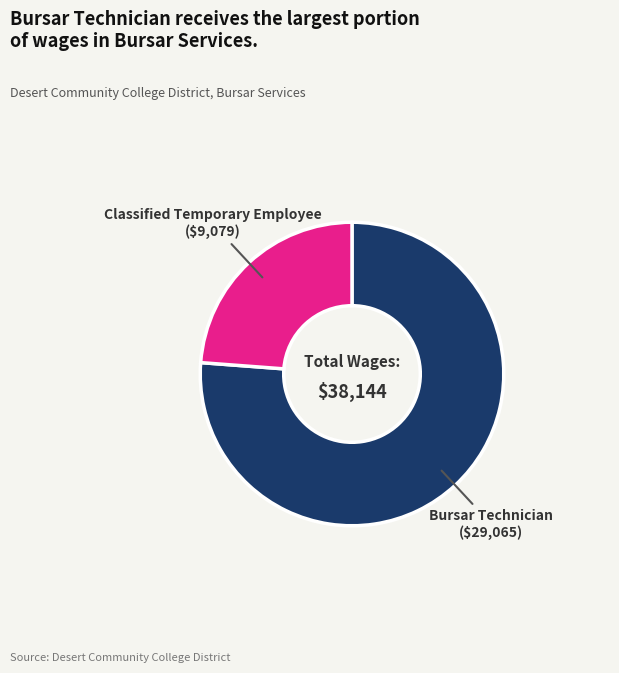

What is the majority slice?

Bursar Technician